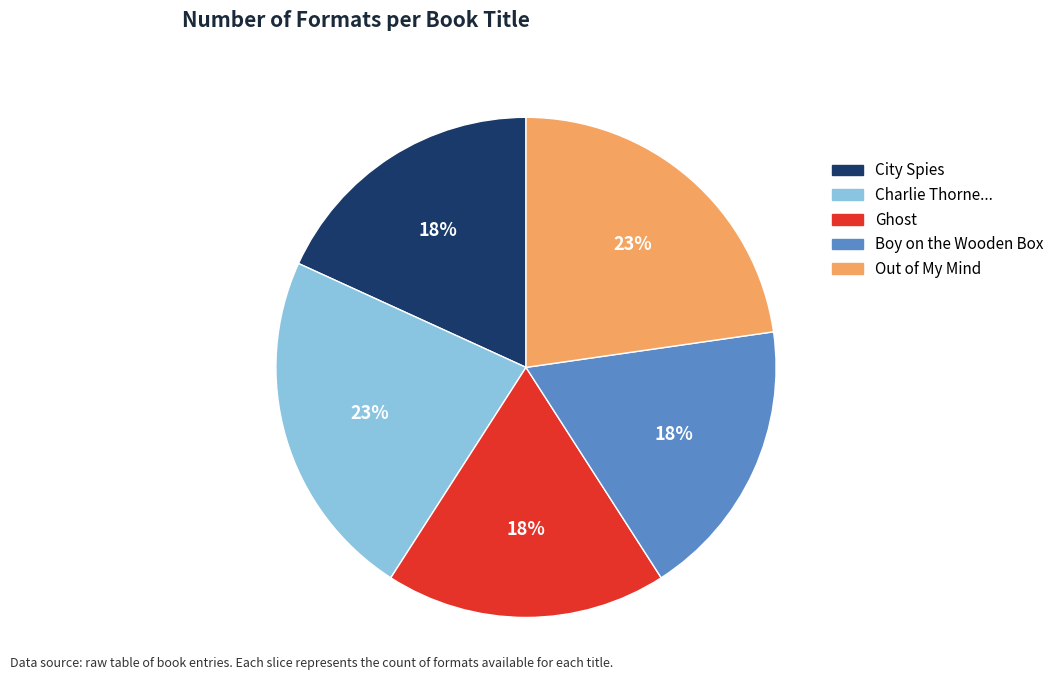

Count the number of slices in the pie.

5